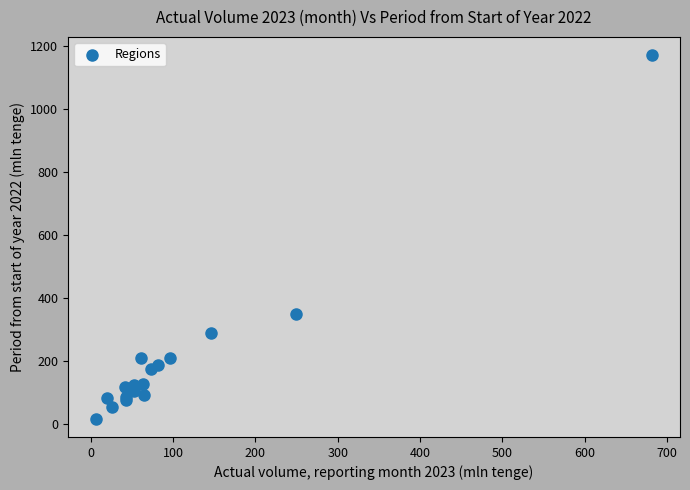

What Y value in the scatter plot is closest to 594?

348.5